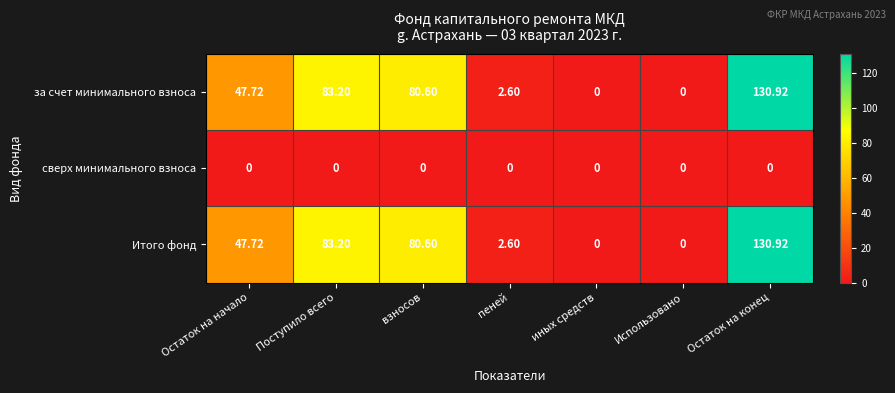

At which category does the chart reach its peak across all series?

Остаток на конец